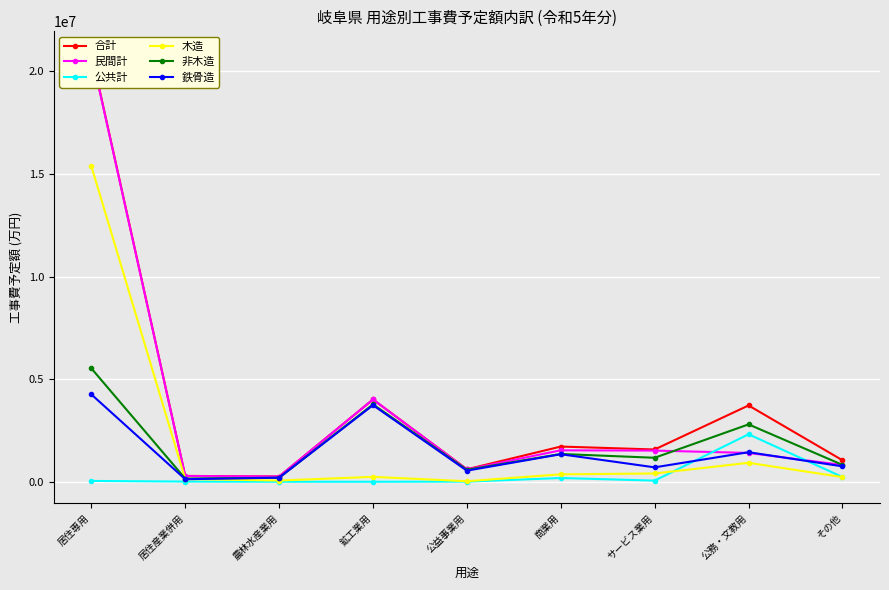

Count the number of data series in this chart.

6